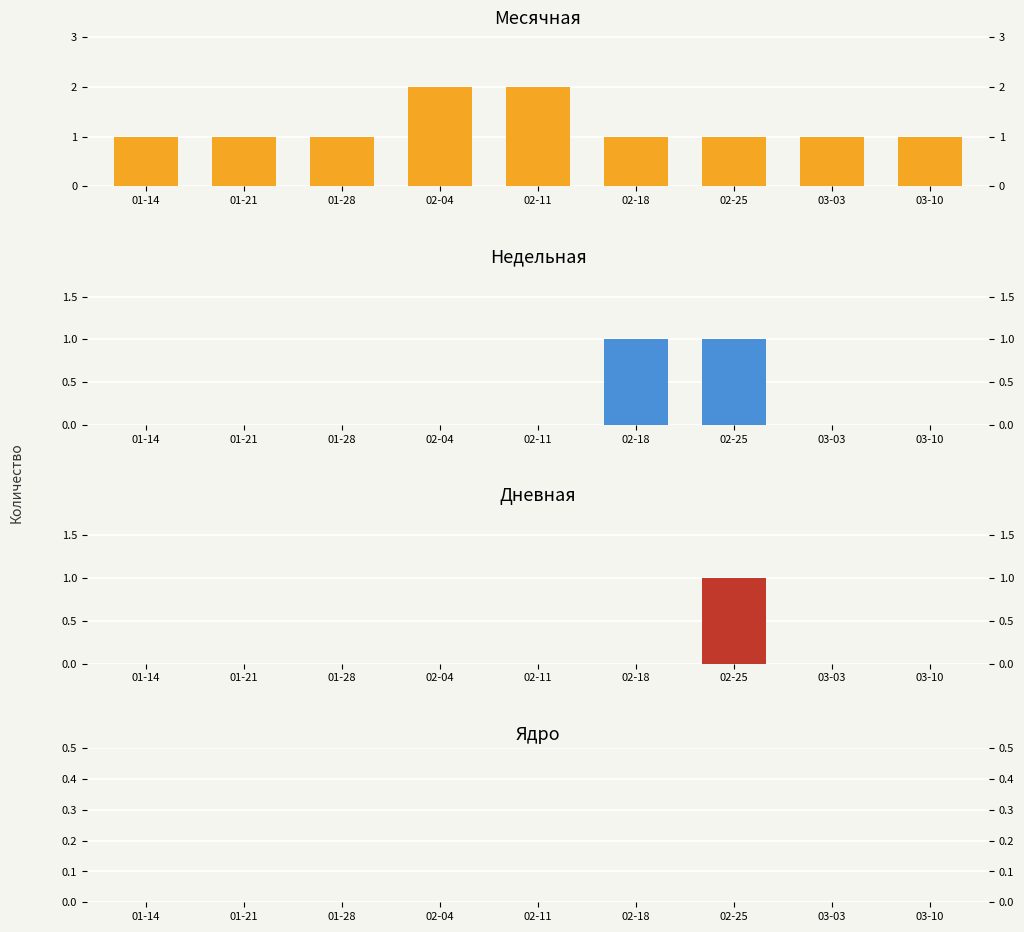

Which series has the widest spread of values?

Месячная